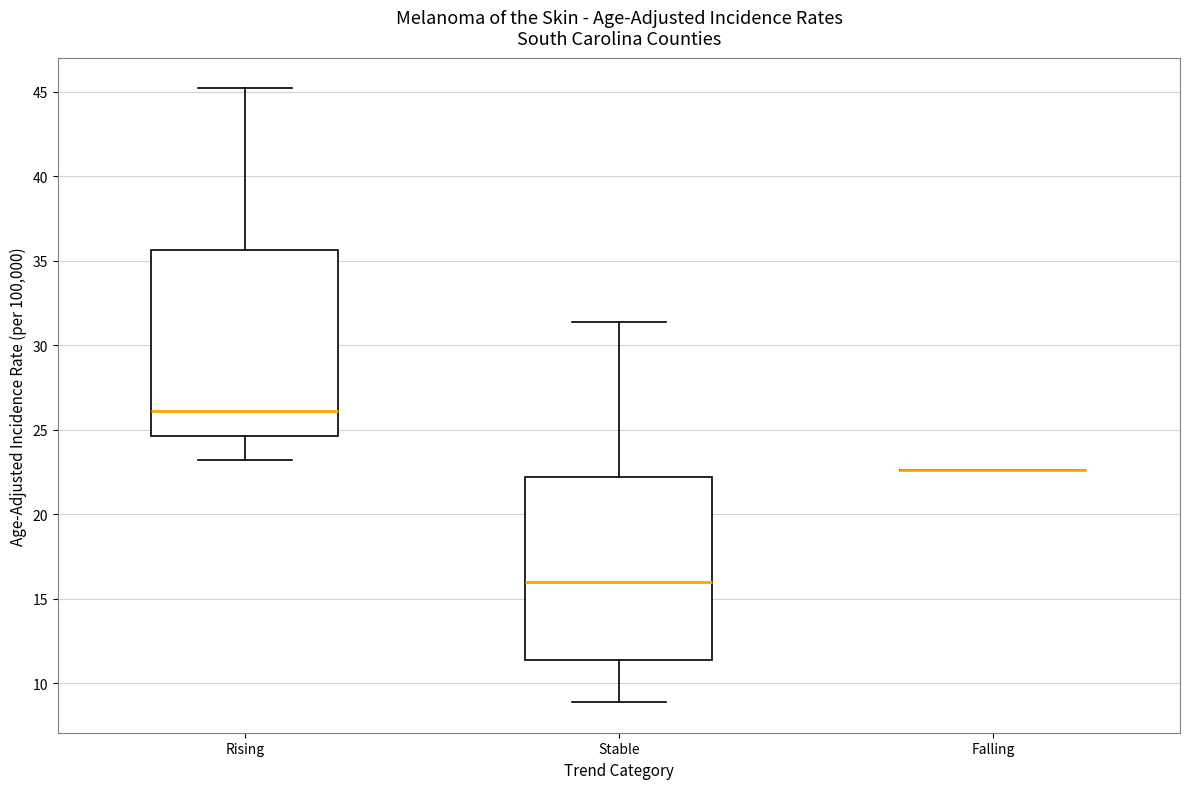

Reading left to right, read every box against the y-axis: the position of its median line, the range the box covers, and the ends of its whiskers. The values are not printed on the chart, so give them approximately, as read against the axis.

Rising: median 26.0, box 24.5 to 35.5, whiskers 23.0 to 45.0
Stable: median 16.0, box 11.5 to 22.0, whiskers 9.0 to 31.5
Falling: box collapsed to a line at 22.5, whiskers 22.5 to 22.5